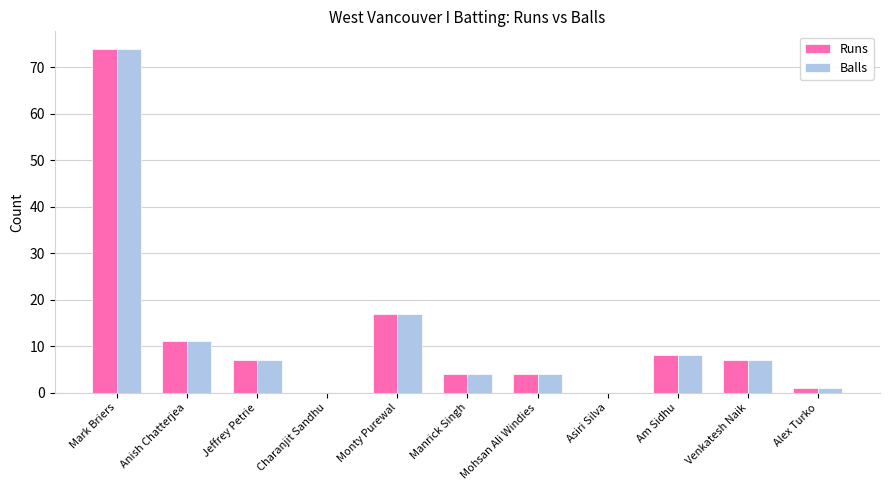

Count the number of categories in the chart.

11